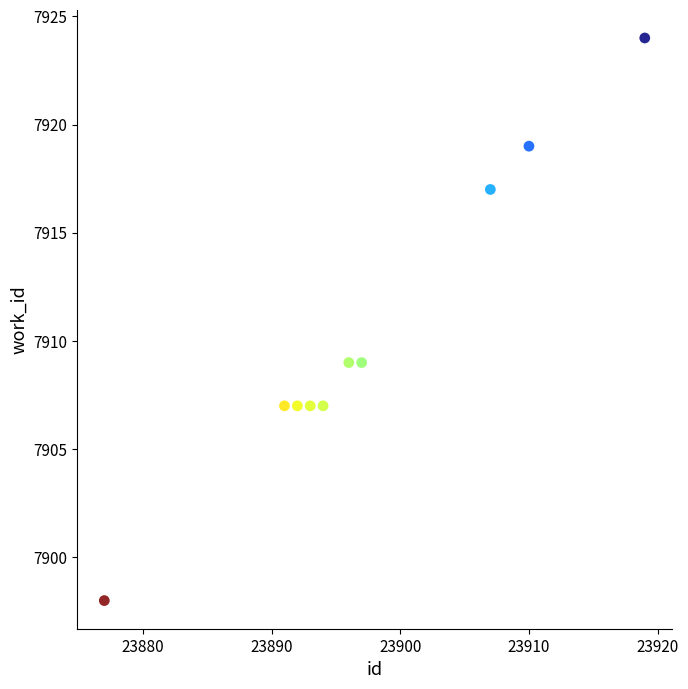

What is the range of Y values (max minus min)?

26